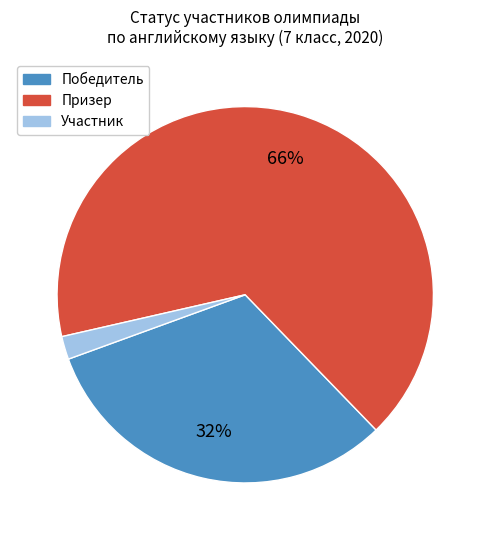

The Победитель slice represents 32% of the pie. True or false?

True